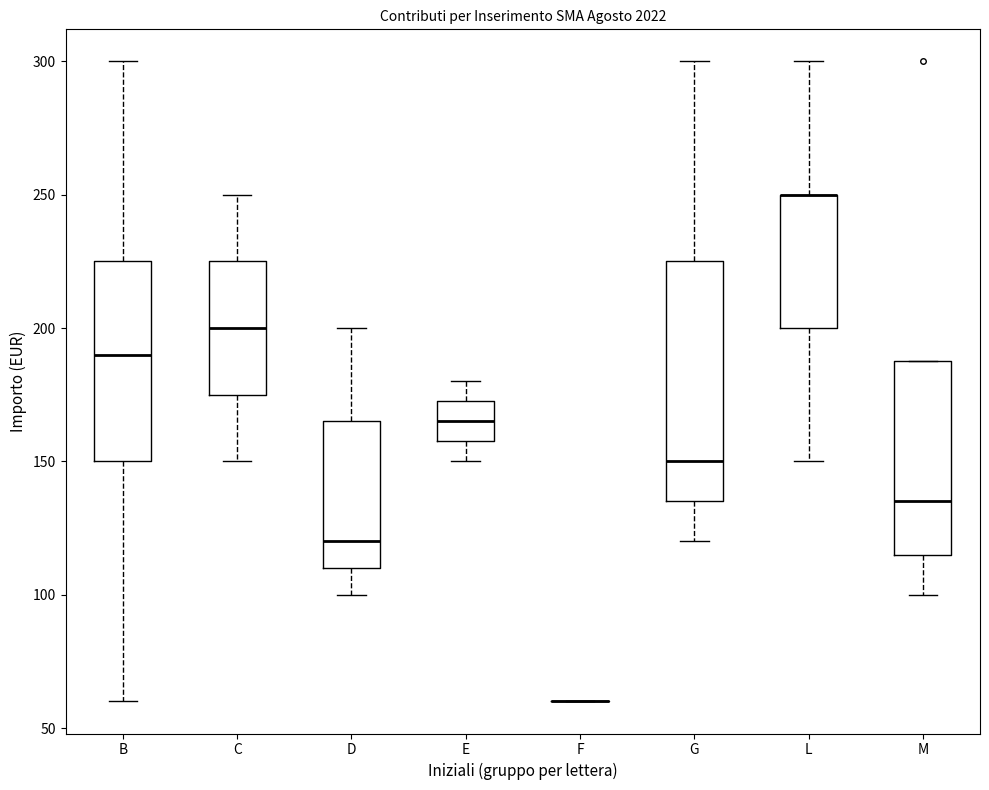

Reading left to right, read every box against the y-axis: the position of its median line, the range the box covers, and the ends of its whiskers. The values are not printed on the chart, so give them approximately, as read against the axis.

B: median 190, box 150 to 225, whiskers 60 to 300
C: median 200, box 175 to 225, whiskers 150 to 250
D: median 120, box 110 to 165, whiskers 100 to 200
E: median 165, box 160 to 175, whiskers 150 to 180
F: box collapsed to a line at 60, whiskers 60 to 60
G: median 150, box 135 to 225, whiskers 120 to 300
L: median 250 (drawn on the box's upper edge), box 200 to 250, whiskers 150 to 300
M: median 135, box 115 to 190, whiskers 100 to 190